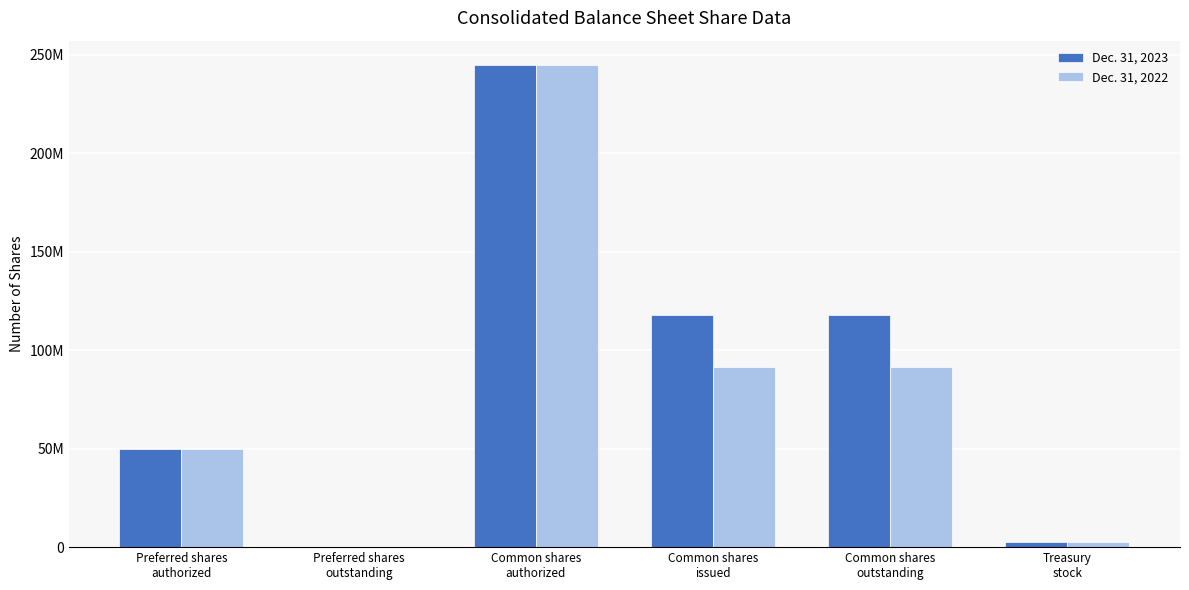

What is the value of the Dec. 31, 2022 bar at the 3rd from the left?

245000000